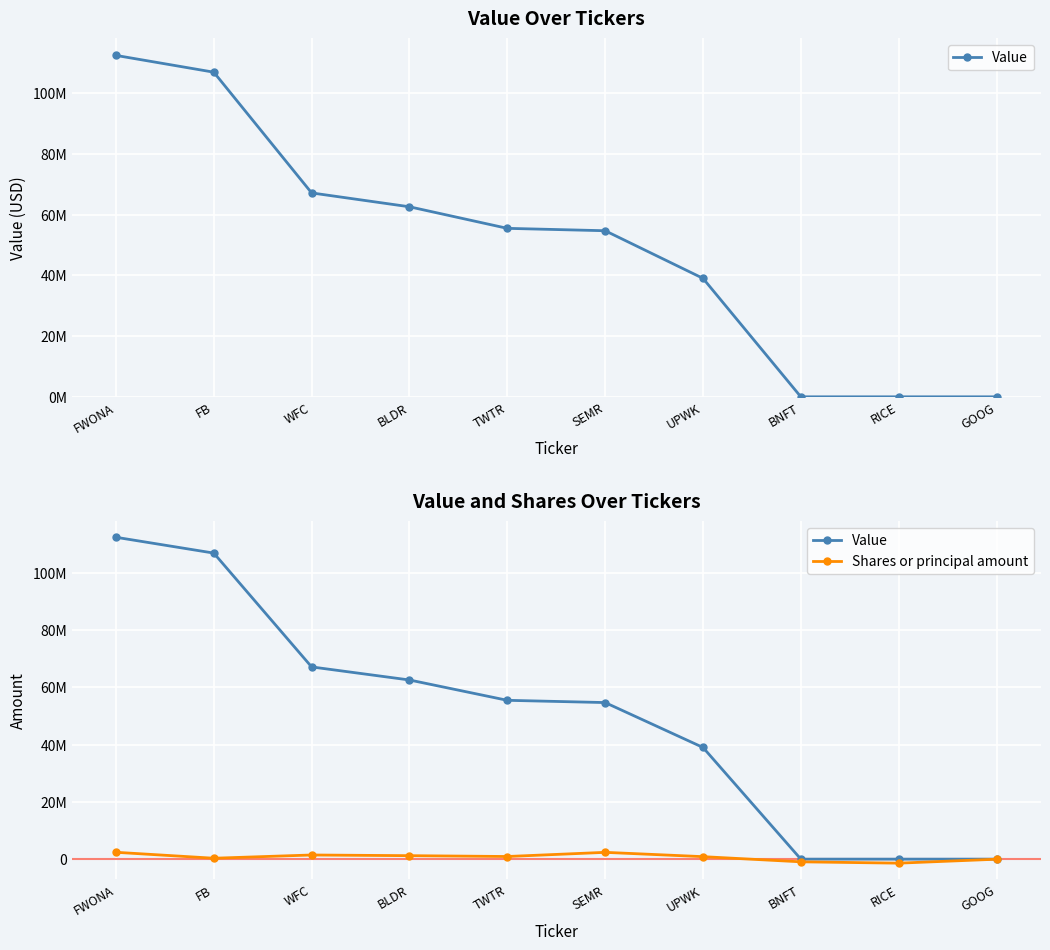

How many lines are shown in the chart?

2